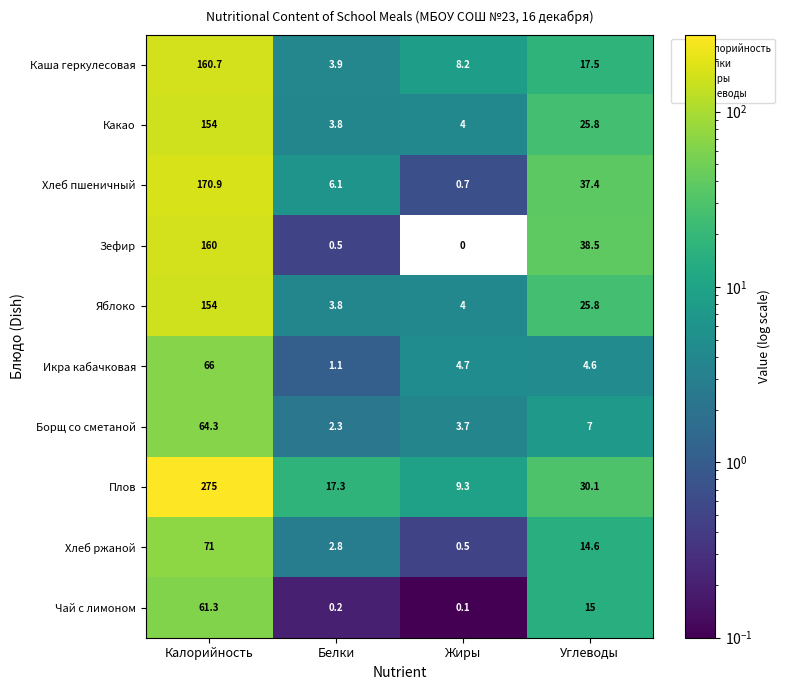

Between Калорийность and Жиры, which series saw the biggest shift?

Плов